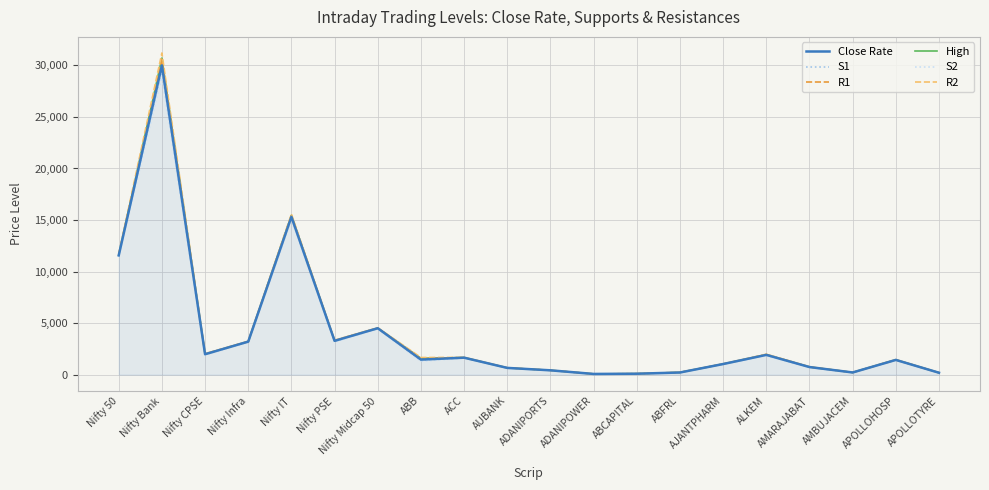

How many series are shown in this chart?

6